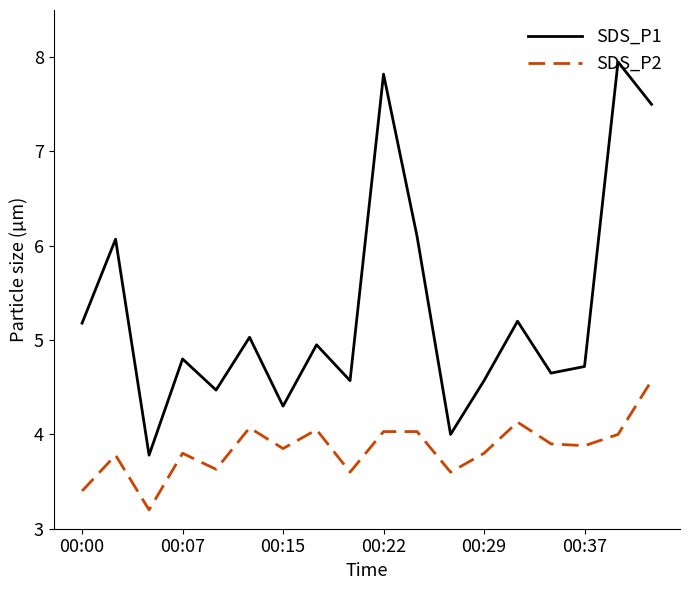

Which series has the largest total across all categories?

SDS_P1